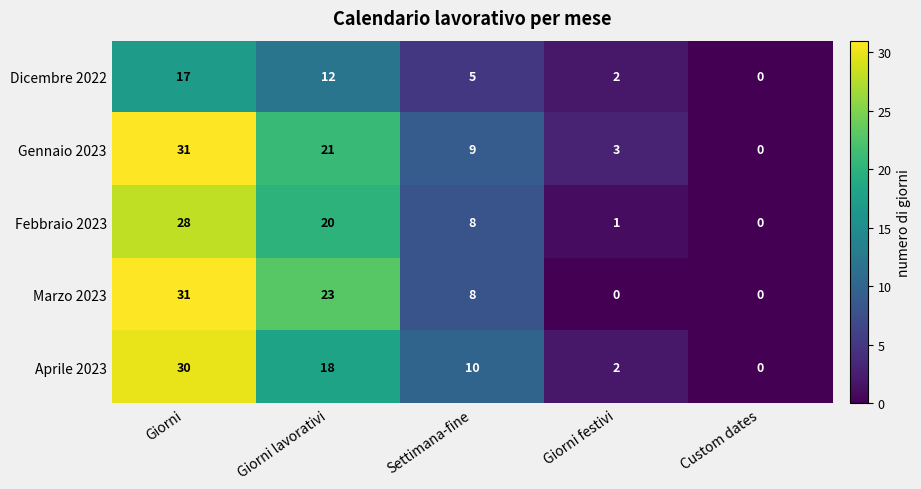

Count the number of categories in the chart.

5